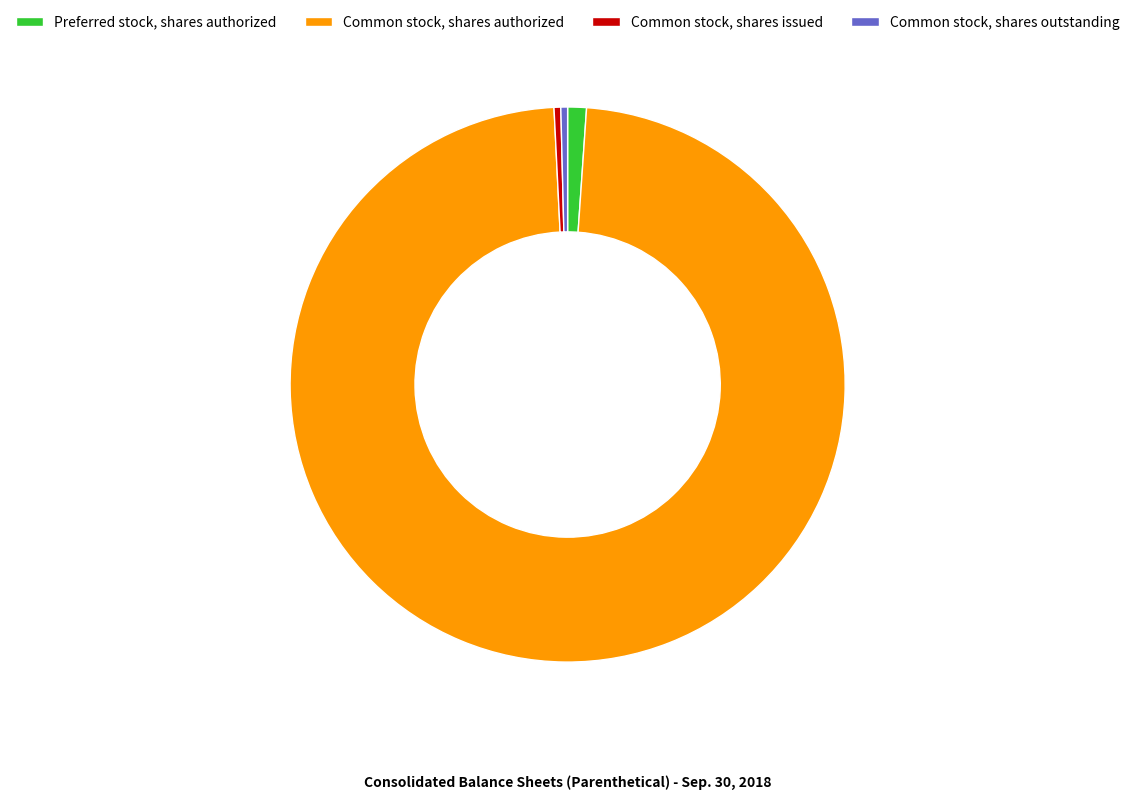

Is the sum of Preferred stock, shares authorized and Common stock, shares outstanding greater than half?

No